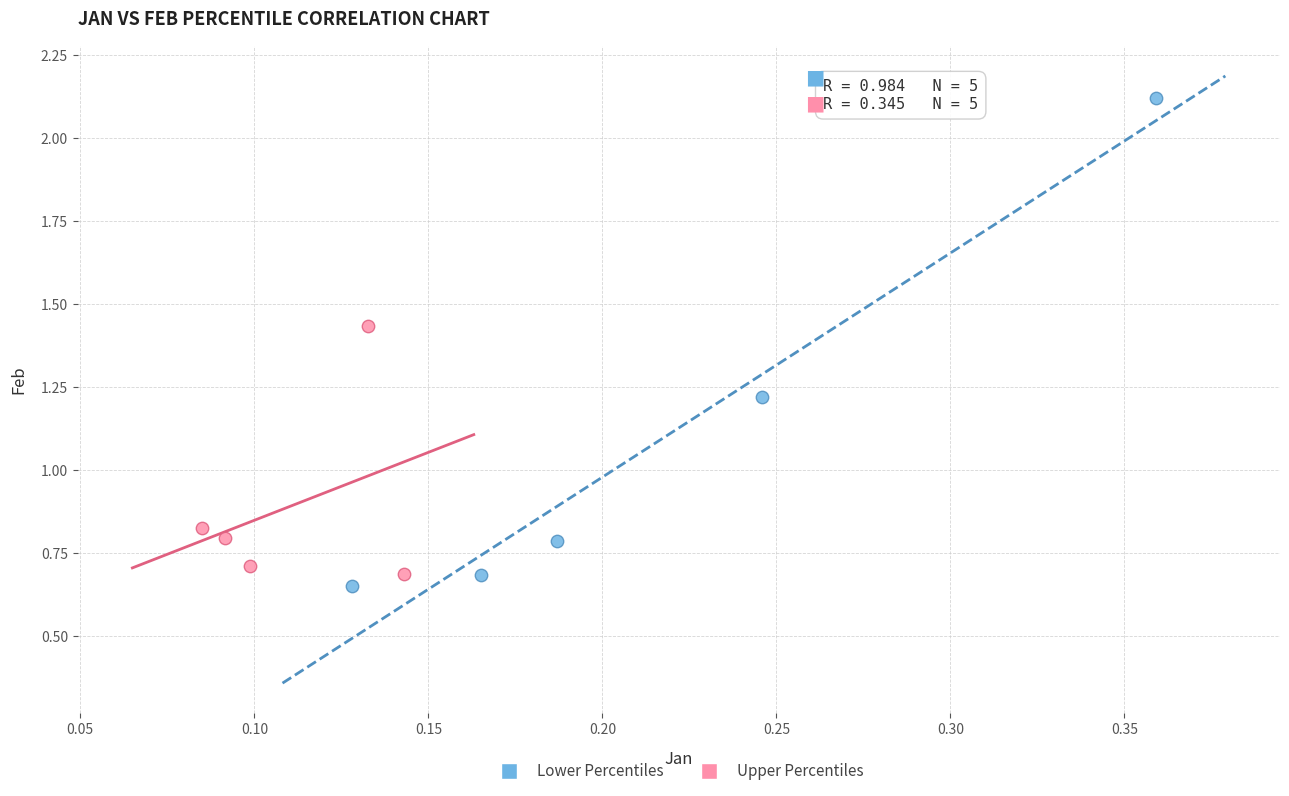

Which series contains the lowest Y value?

Lower Percentiles